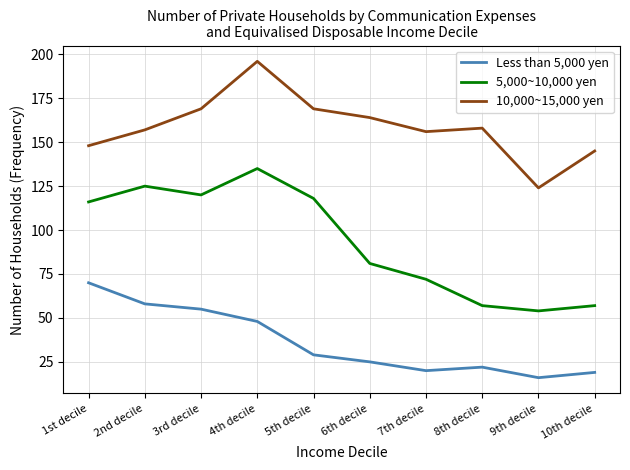

The 5,000~10,000 yen series shows 80 at 1st decile. True or false?

False